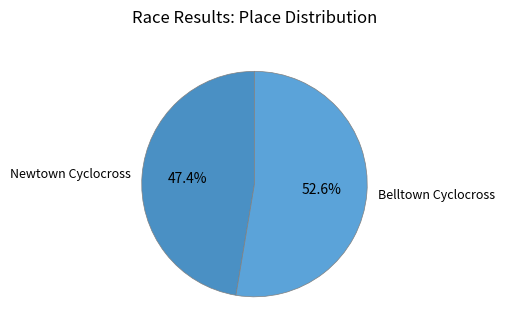

How many slices are in this pie chart?

2